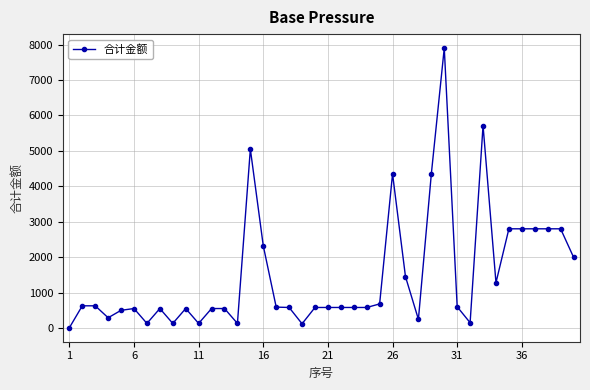

True or false: there are more than 2 points higher than both neighbors.

True